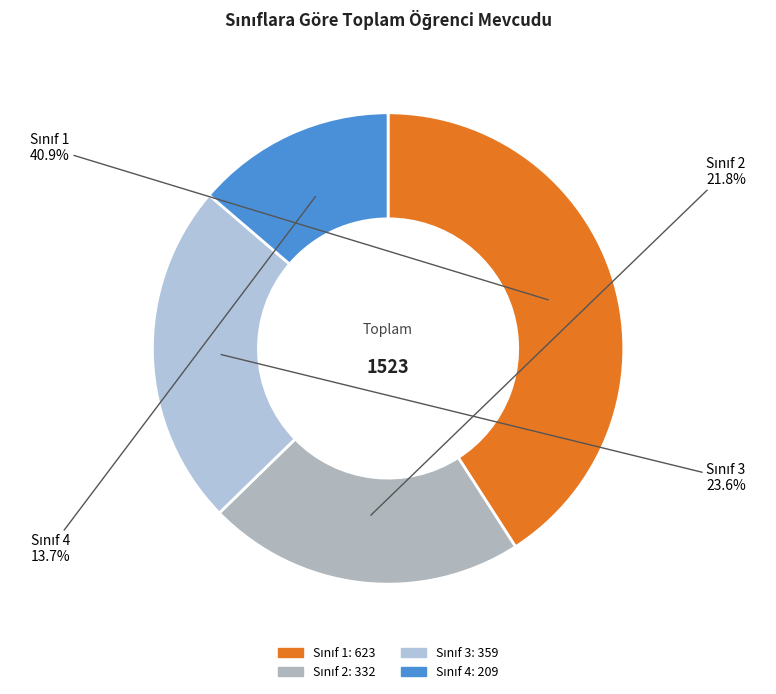

Is there any slice that represents more than half of the pie?

No